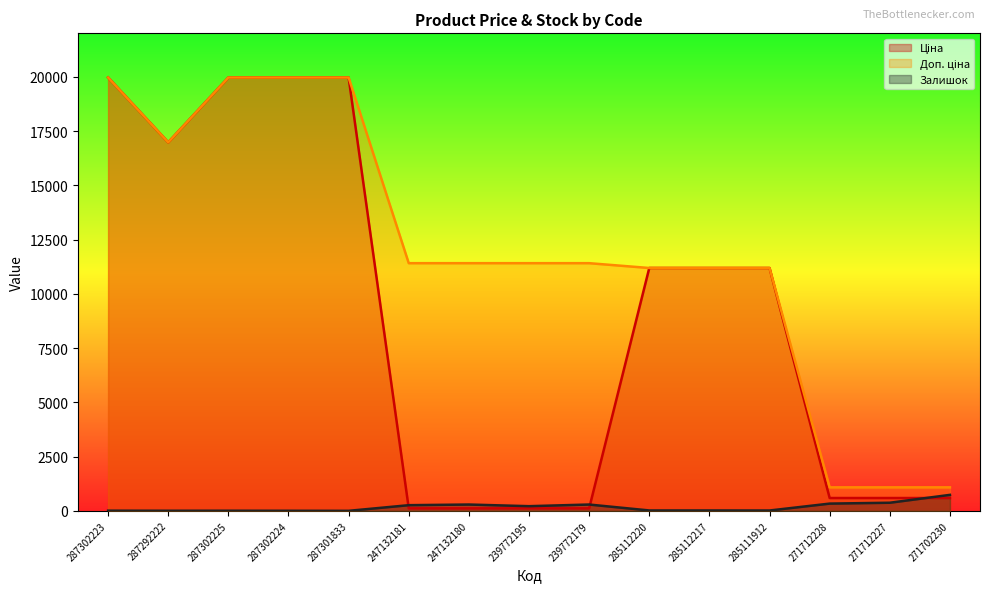

Reading left to right, extract all data points from this chart.

Ціна: 287302223=19964.2	287292222=16976.3	287302225=19964.2	287302224=19964.2	287301833=19964.2	247132181=114.1	247132180=114.1	239772195=114.1	239772179=114.1	285112220=11188.2	285112217=11188.2	285111912=11188.2	271712228=589.9	271712227=589.9	271702230=589.9
Доп. ціна: 287302223=19964.2	287292222=16976.3	287302225=19964.2	287302224=19964.2	287301833=19964.2	247132181=11410.0	247132180=11410.0	239772195=11410.0	239772179=11410.0	285112220=11188.2	285112217=11188.2	285111912=11188.2	271712228=1081.7	271712227=1081.7	271702230=1081.7
Залишок: 287302223=7.0	287292222=4.0	287302225=5.0	287302224=3.0	287301833=0.0	247132181=260.0	247132180=290.0	239772195=214.0	239772179=290.0	285112220=17.0	285112217=17.0	285111912=15.0	271712228=333.0	271712227=373.0	271702230=735.0